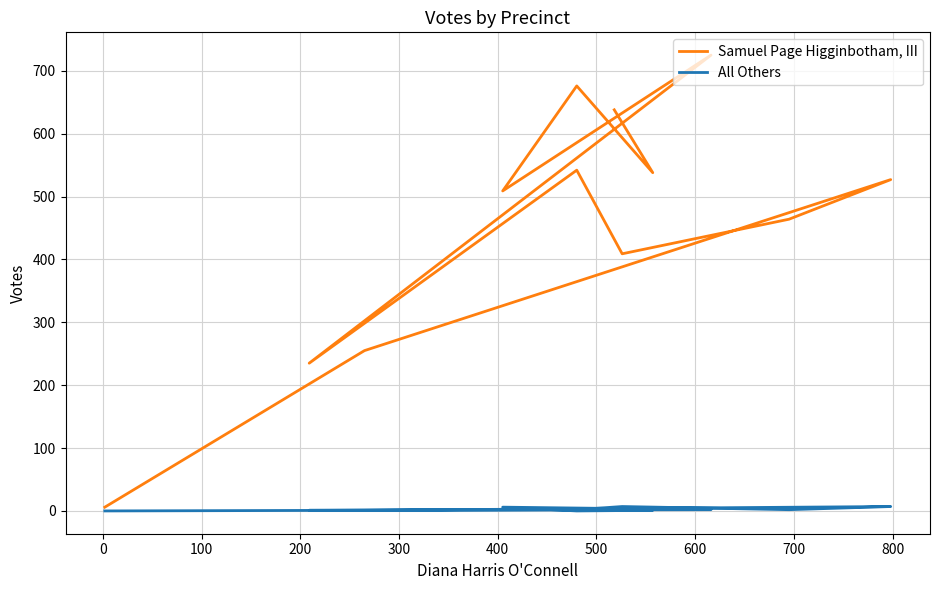

True or false: All Others has more than 1 interior local peaks.

True